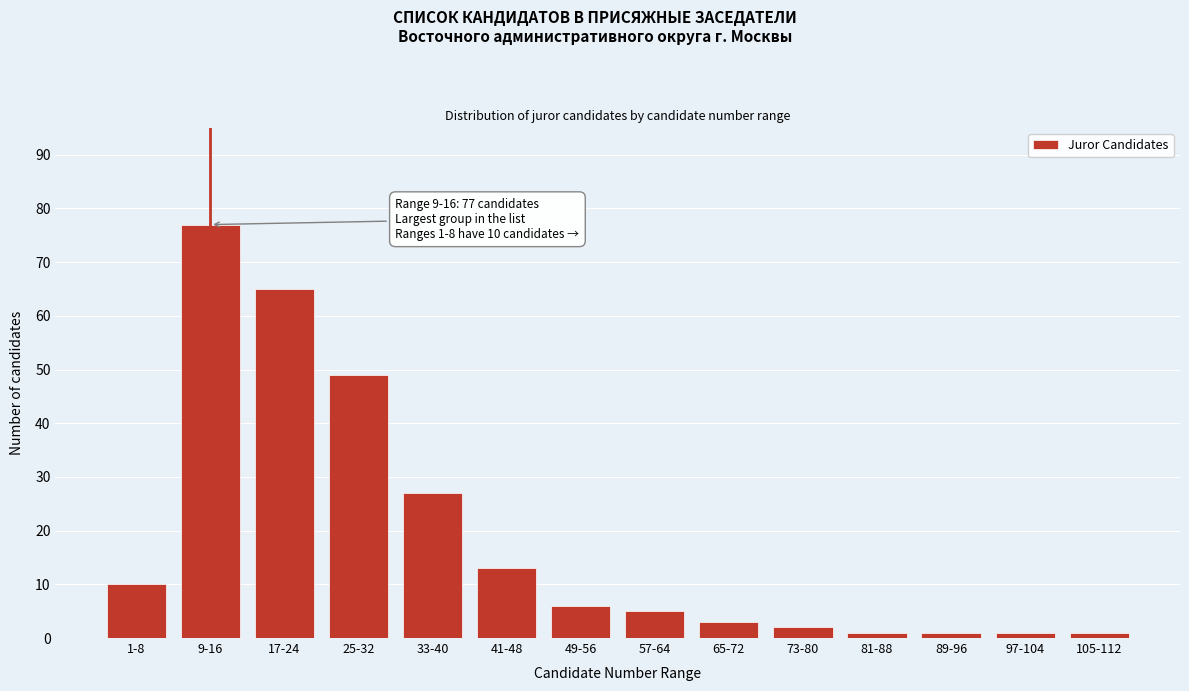

Reading left to right, list all the values displayed in this chart.

1-8=10	9-16=77	17-24=65	25-32=49	33-40=27	41-48=13	49-56=6	57-64=5	65-72=3	73-80=2	81-88=1	89-96=1	97-104=1	105-112=1